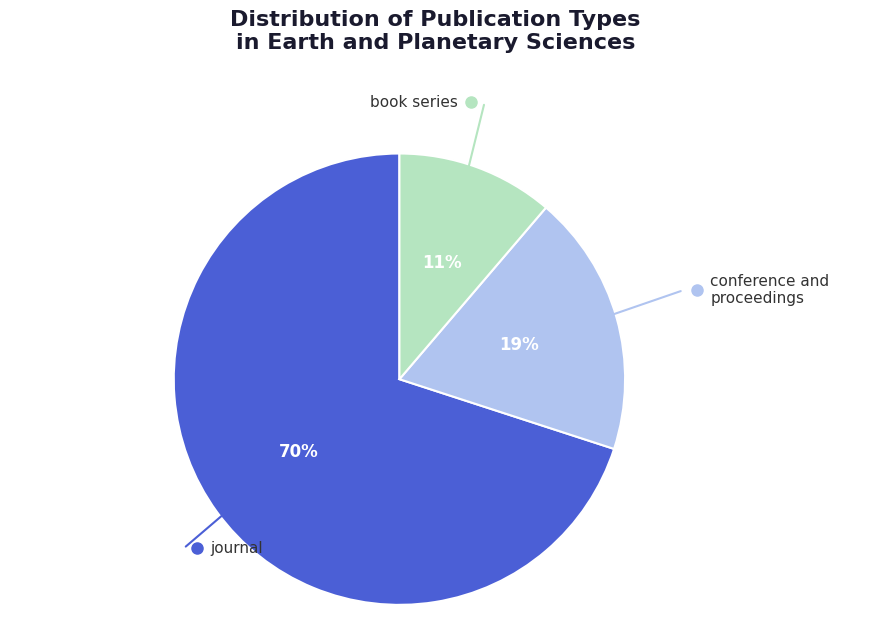

To the nearest percent, what is the difference between the largest and smallest slice percentages?

59%